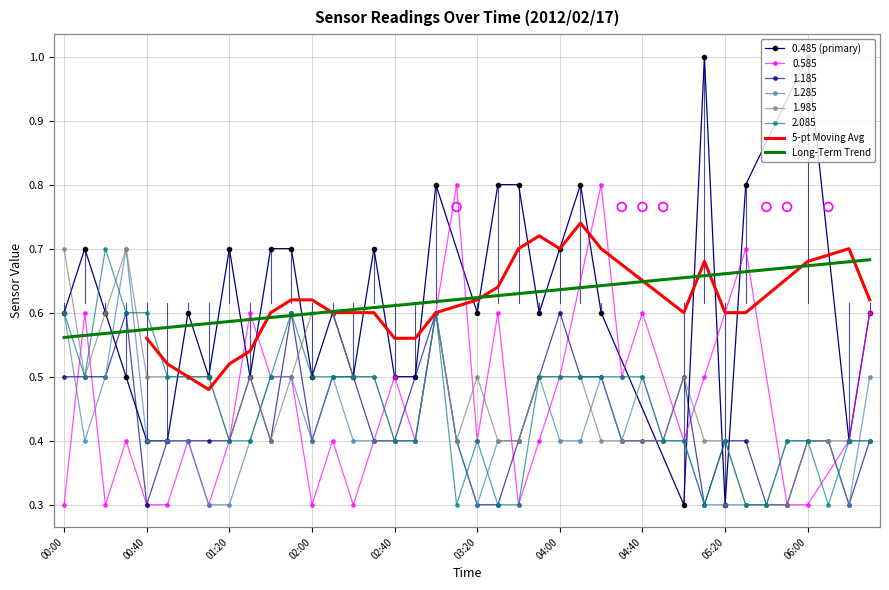

The value of 1.185 at 00:00 is 0.5. True or false?

True